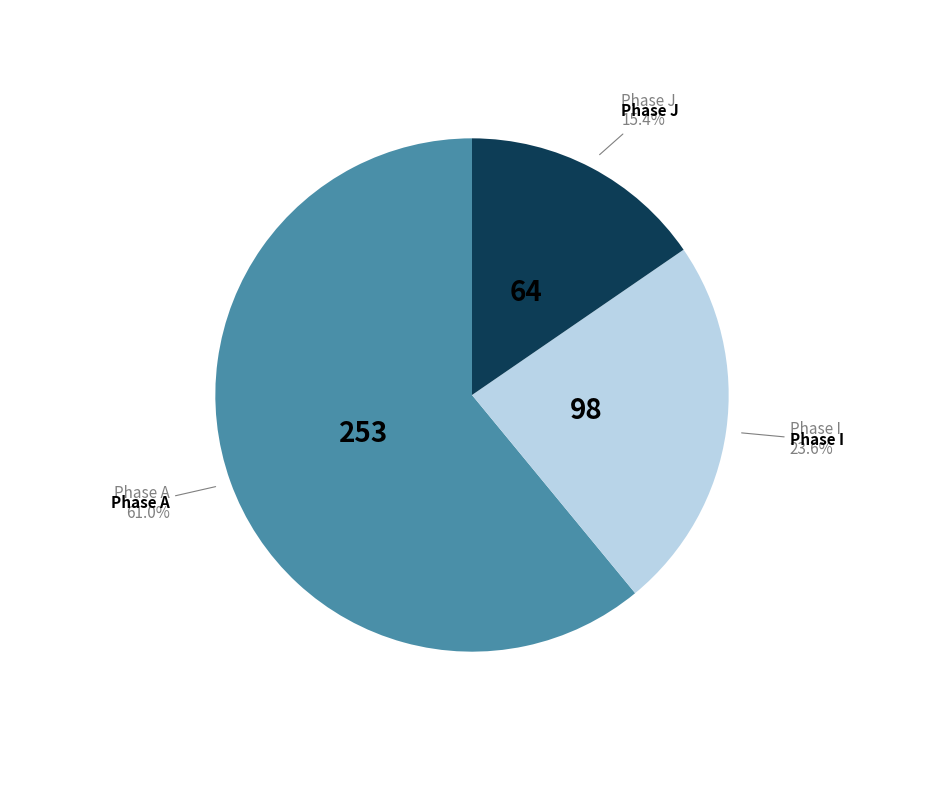

Which category has the biggest portion of the pie?

Phase A